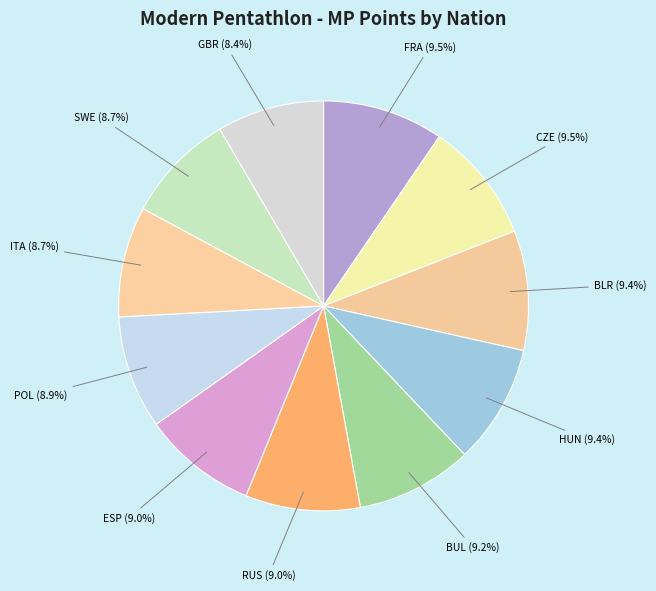

The ESP slice represents 24% of the pie. True or false?

False